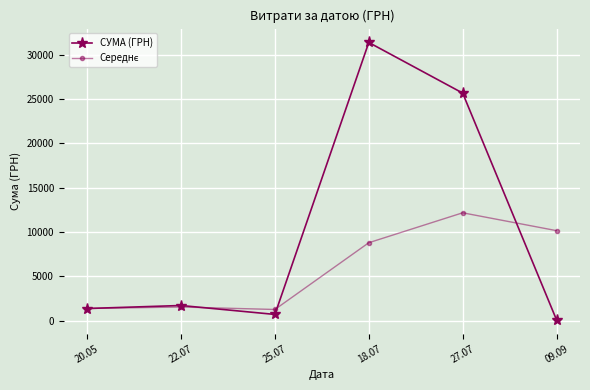

Does the chart have visible grid lines?

Yes